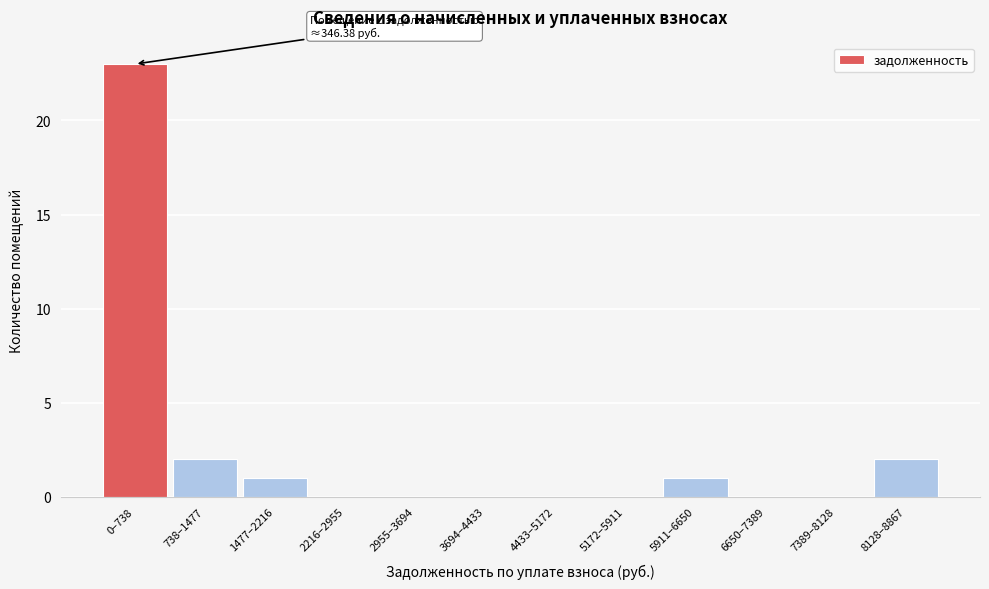

Reading left to right, what are all the values shown in this chart?

0–738=23	738–1477=2	1477–2216=1	2216–2955=0	2955–3694=0	3694–4433=0	4433–5172=0	5172–5911=0	5911–6650=1	6650–7389=0	7389–8128=0	8128–8867=2